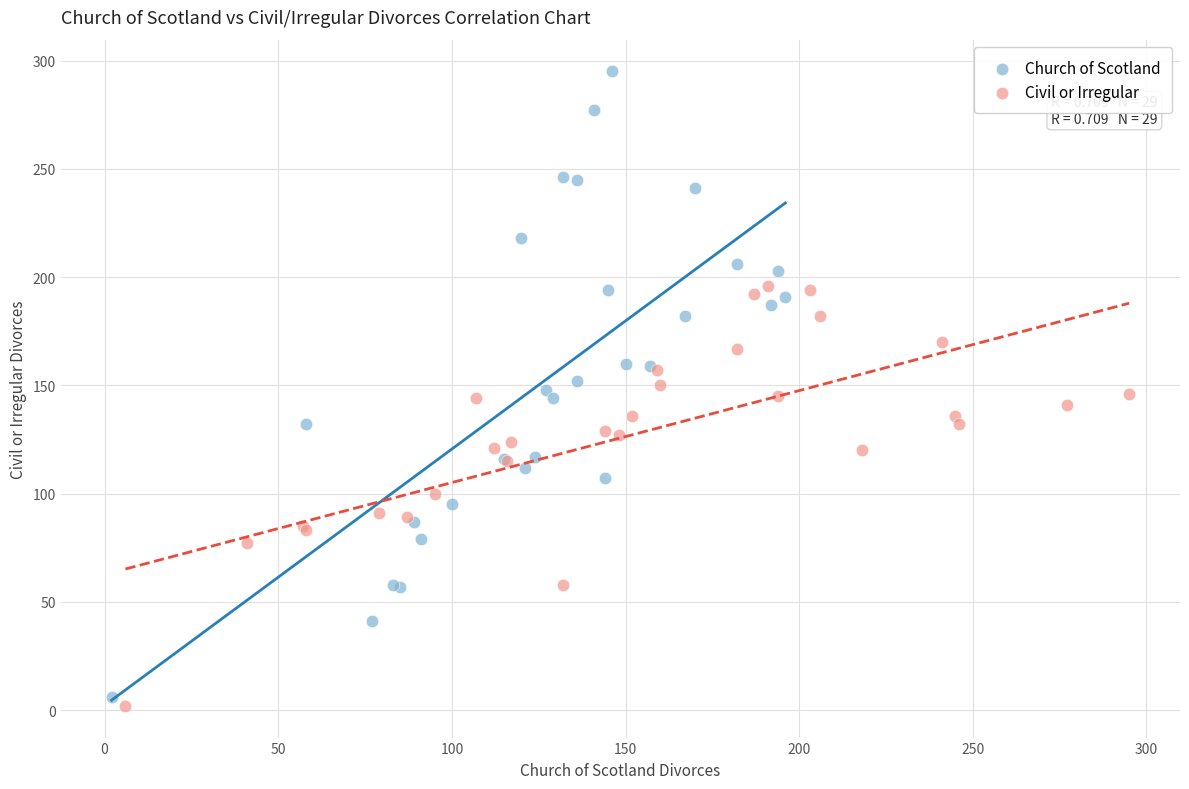

Which series contains the highest Y value?

Church of Scotland